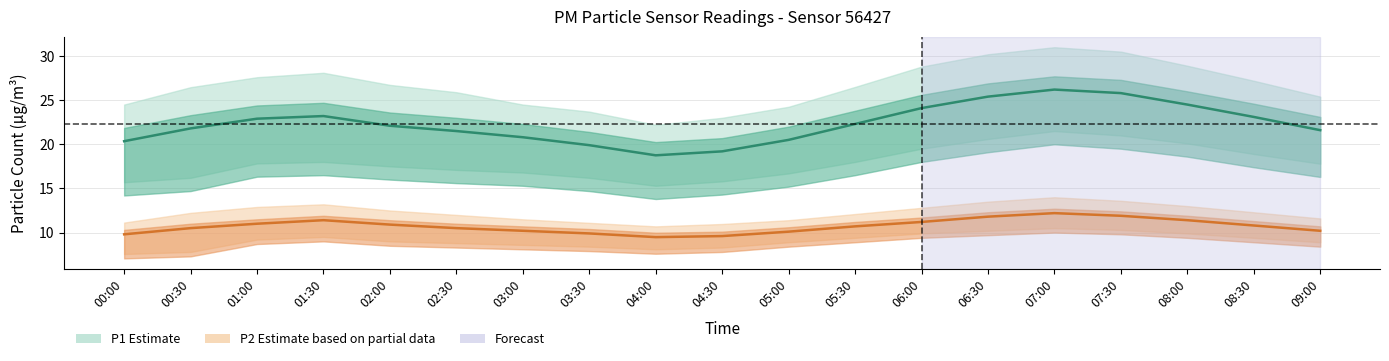

The P2 (PM2.5) series shows 10.9 at 02:00. True or false?

True